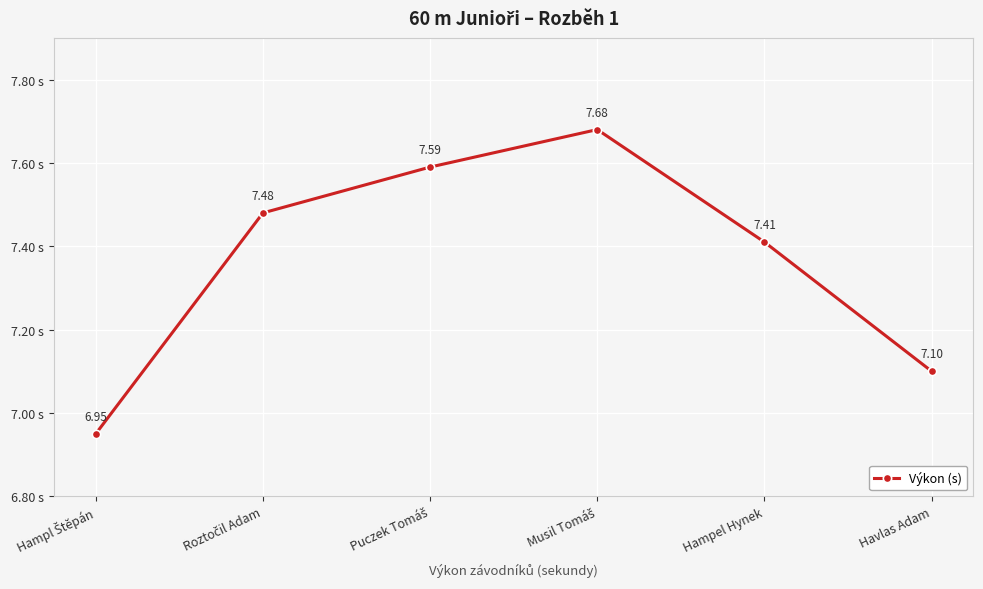

How many data points does each series have?

6